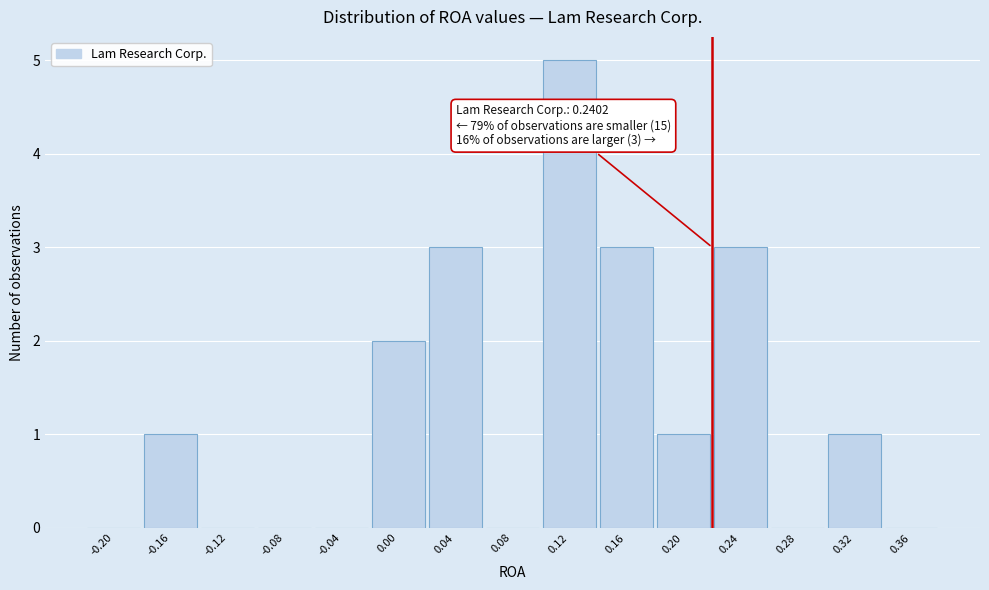

Which category has the highest value across all series?

0.12